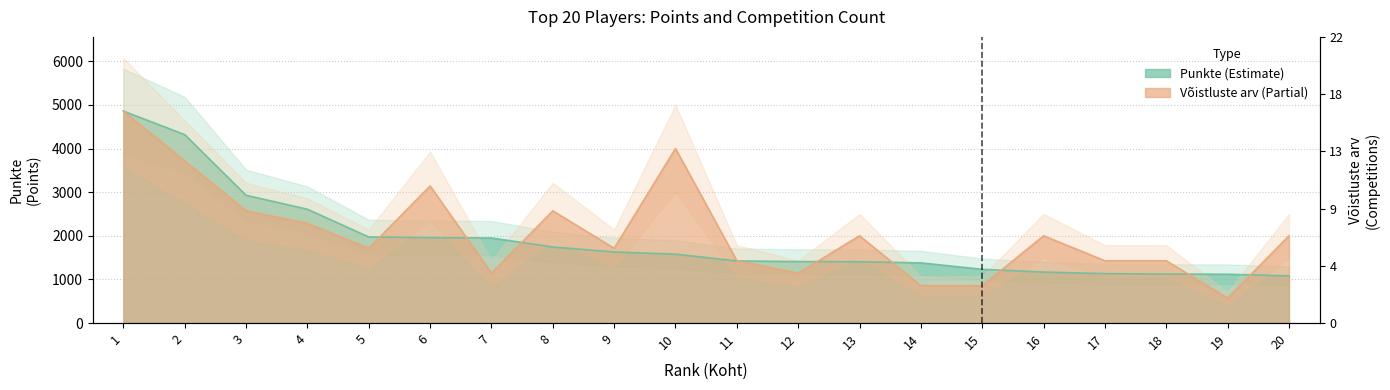

How many data points in Võistluste arv are above 2001?

10